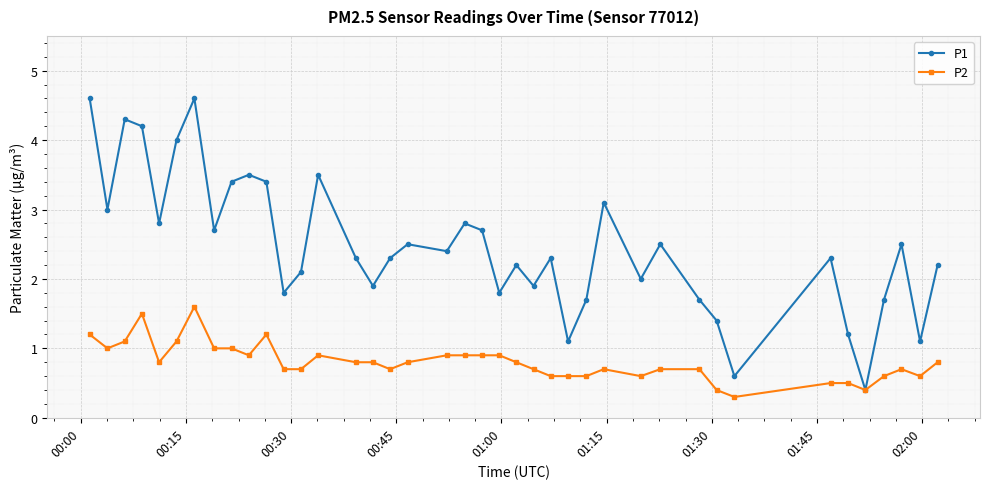

How many lines are shown in the chart?

2